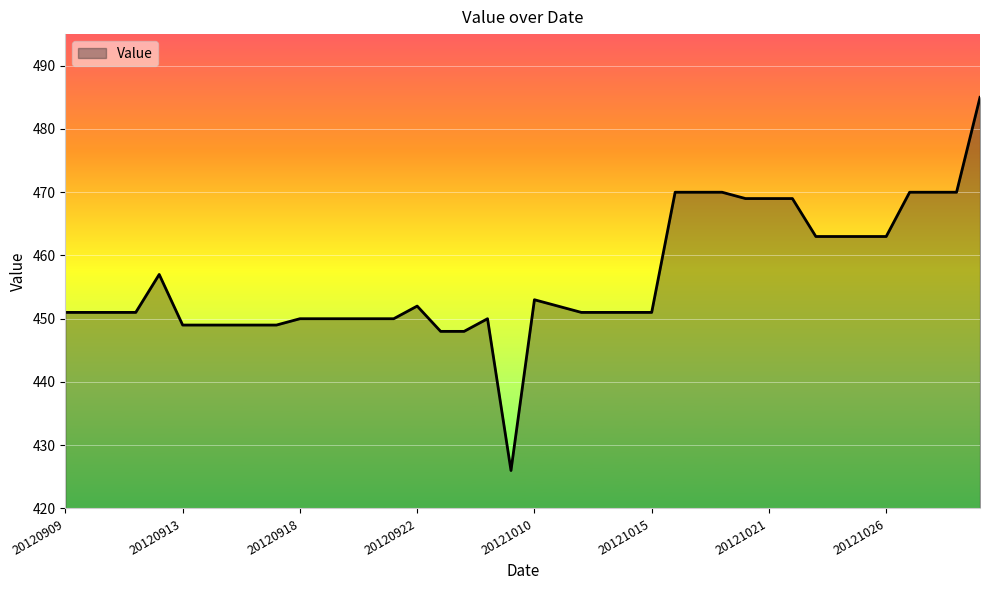

What is the difference between the maximum and minimum values?

59